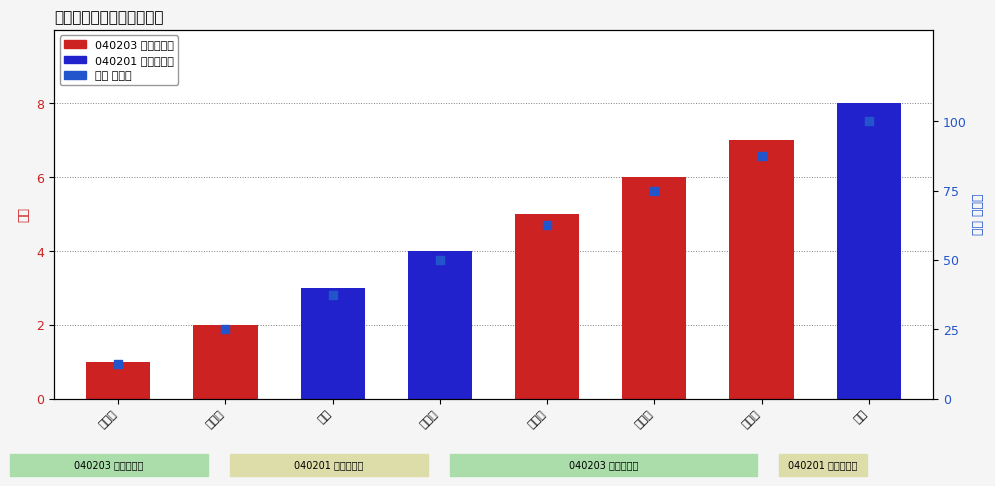

Which has a higher value, 邱丽珍 or 杨怡馨?

杨怡馨